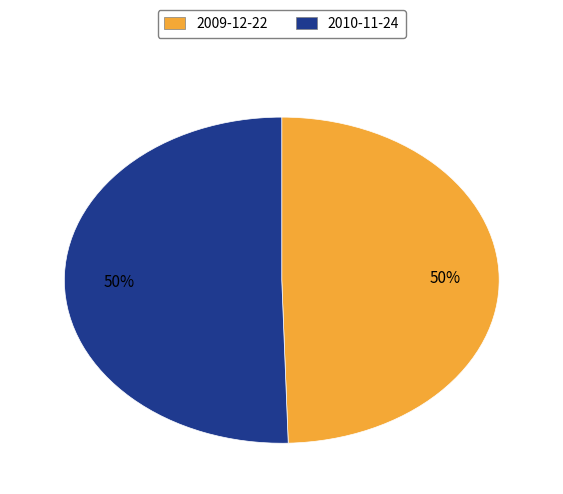

Count the number of slices in the pie.

2